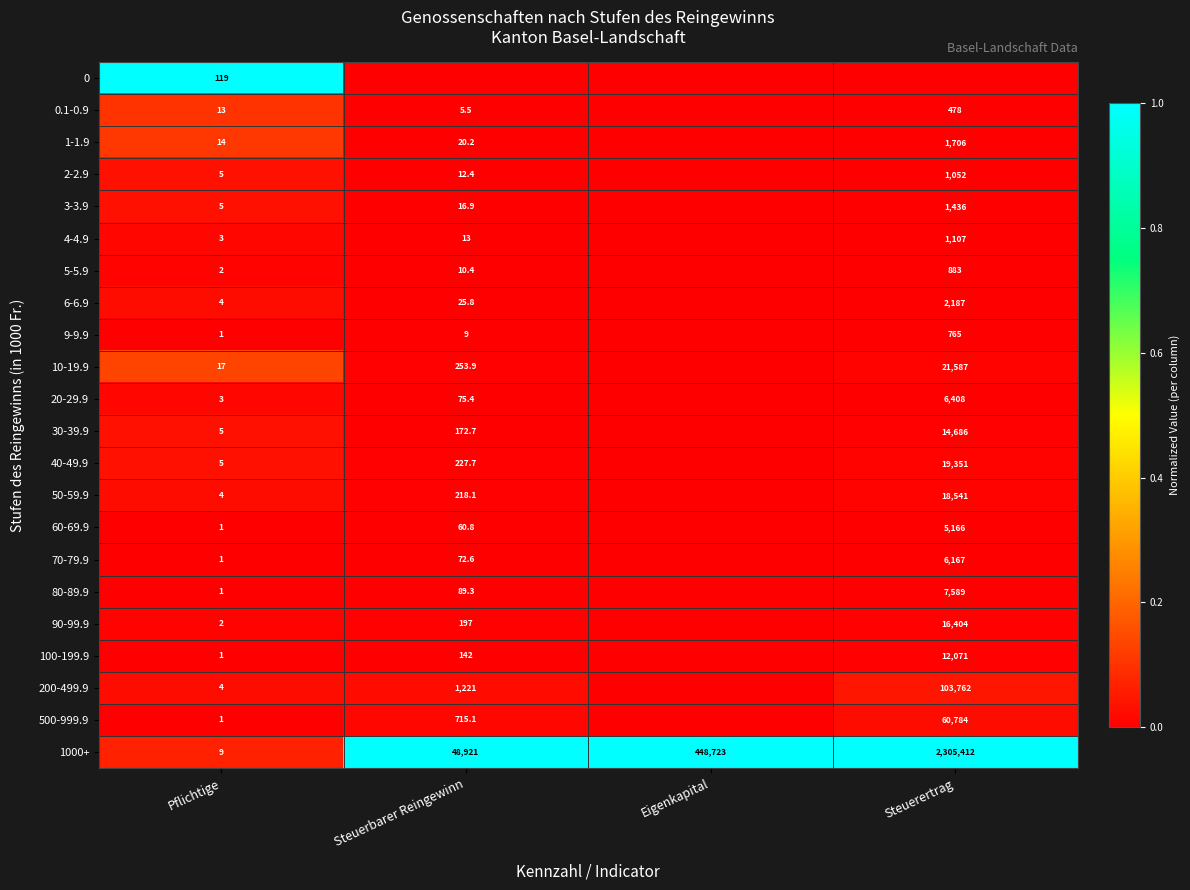

What is the sum of the 200-499.9 values at Pflichtige and Steuerbarer Reingewinn?

1225.0